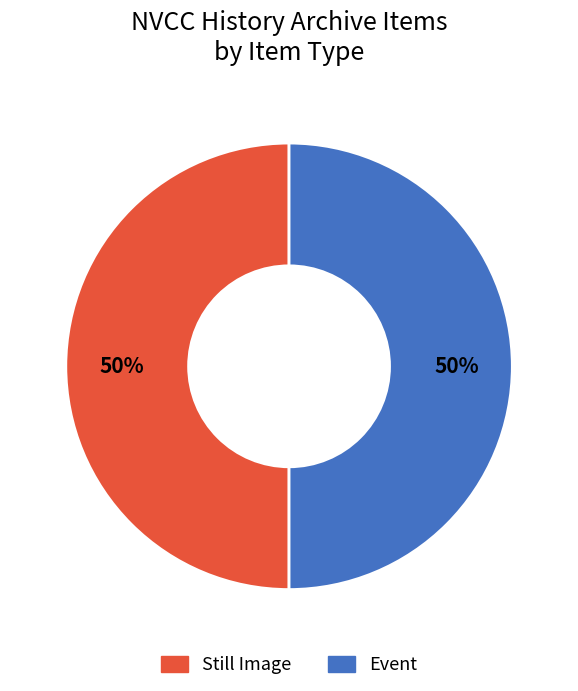

How many slices are in this pie chart?

2